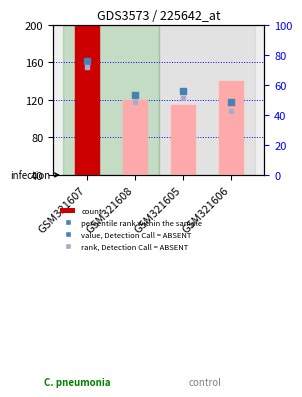

Which series has the largest Y range (max minus min)?

count